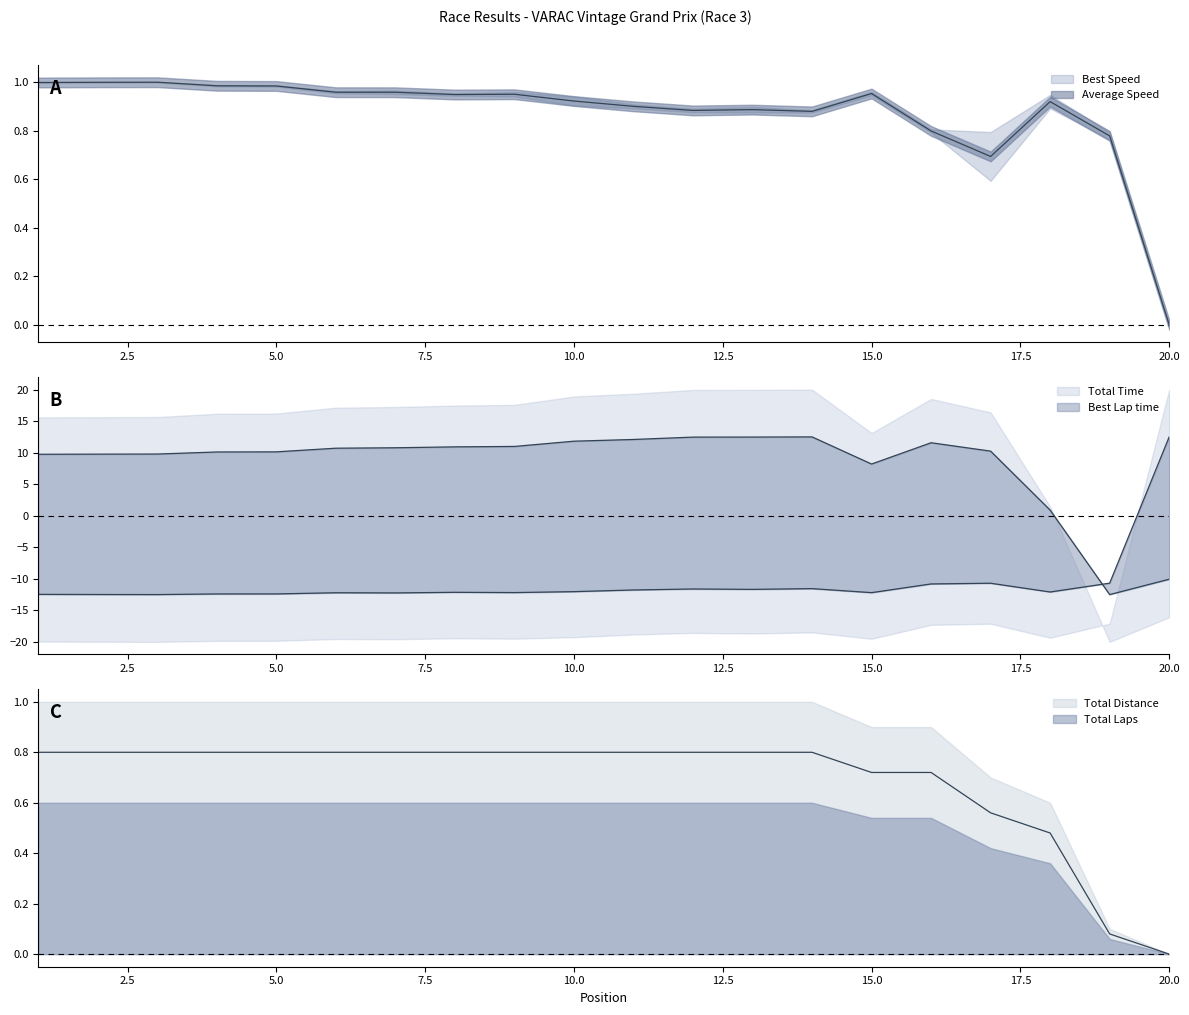

Reading left to right, what are all the values shown in this chart?

Total Laps: 0.8	0.8	0.8	0.8	0.8	0.8	0.8	0.8	0.8	0.8	0.8	0.8	0.8	0.8	0.7	0.7	0.6	0.5	0.1	0.0
Total Time: 9.7	9.8	9.8	10.1	10.1	10.7	10.8	10.9	11.0	11.8	12.1	12.5	12.5	12.5	8.2	11.6	10.2	0.9	-12.5	-10.1
Best Lap time: -12.5	-12.5	-12.5	-12.4	-12.4	-12.2	-12.2	-12.1	-12.2	-12.0	-11.8	-11.6	-11.7	-11.6	-12.2	-10.8	-10.7	-12.1	-10.7	12.5
Best Speed: 1.0	1.0	1.0	1.0	1.0	1.0	1.0	0.9	0.9	0.9	0.9	0.9	0.9	0.9	1.0	0.8	0.7	0.9	0.8	0.0